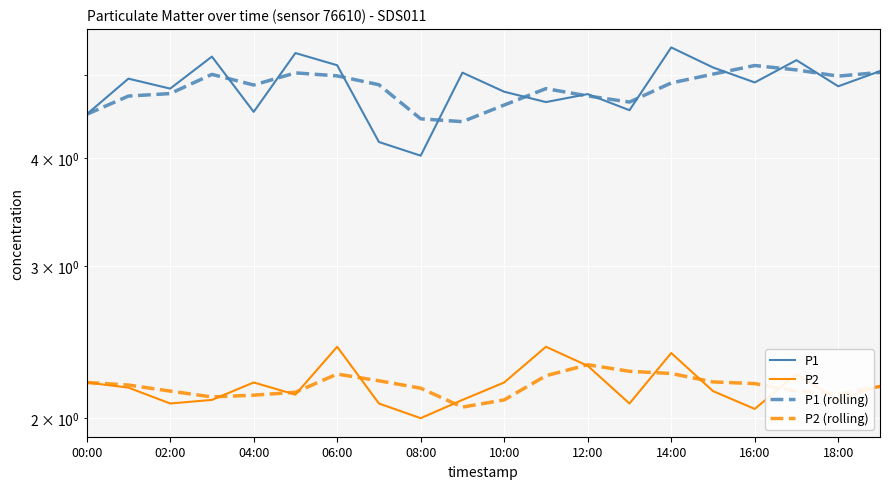

What are all the series names shown in the legend?

P1, P2, P1 (rolling), P2 (rolling)